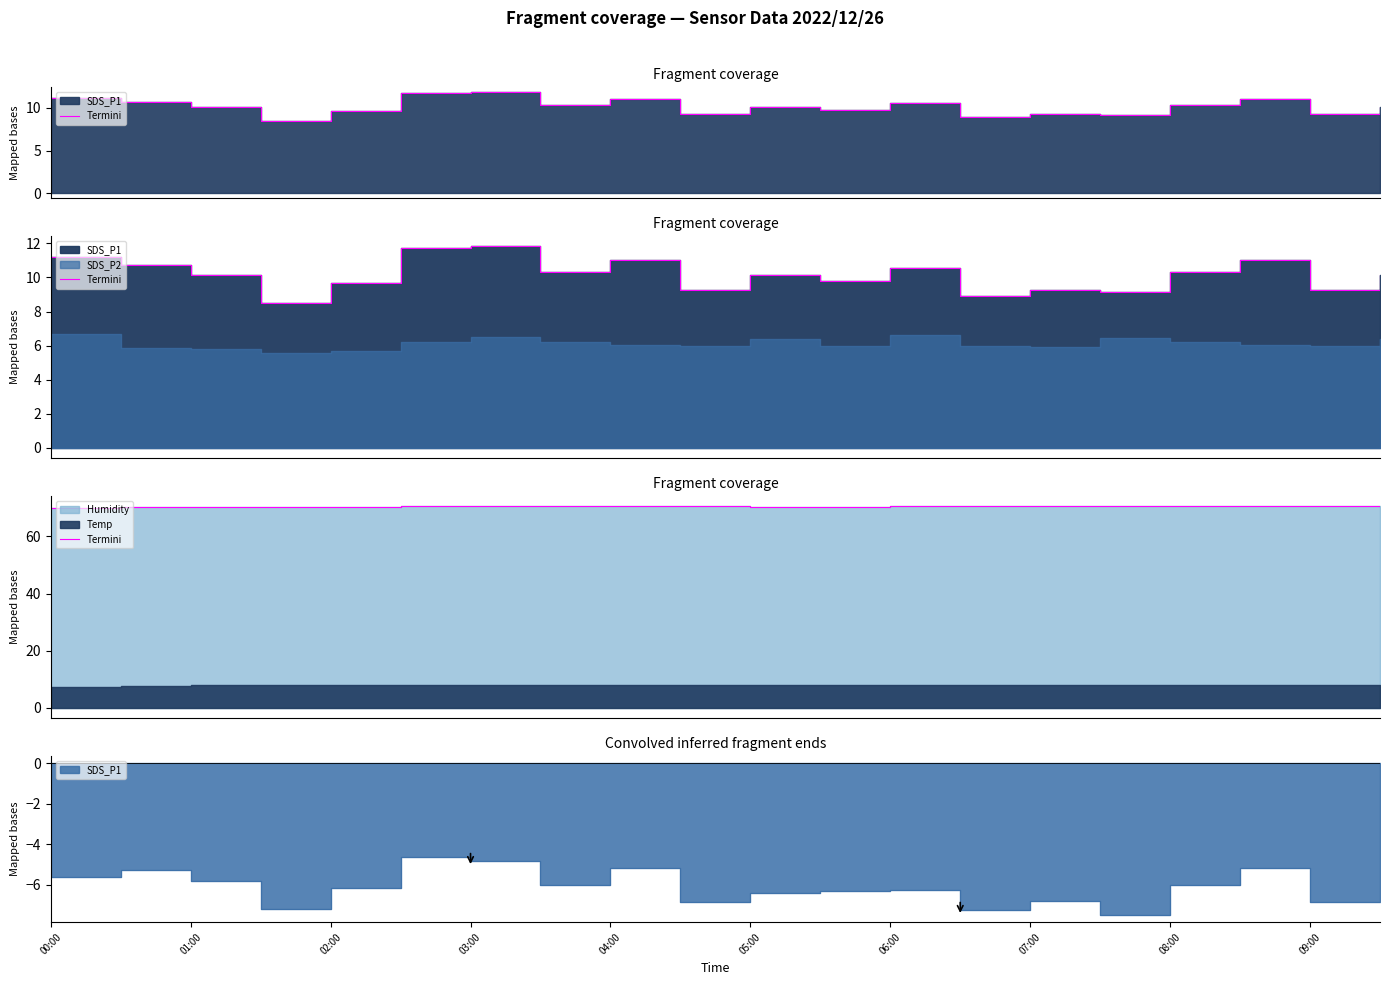

At which label does the data first exceed 70?

01:00